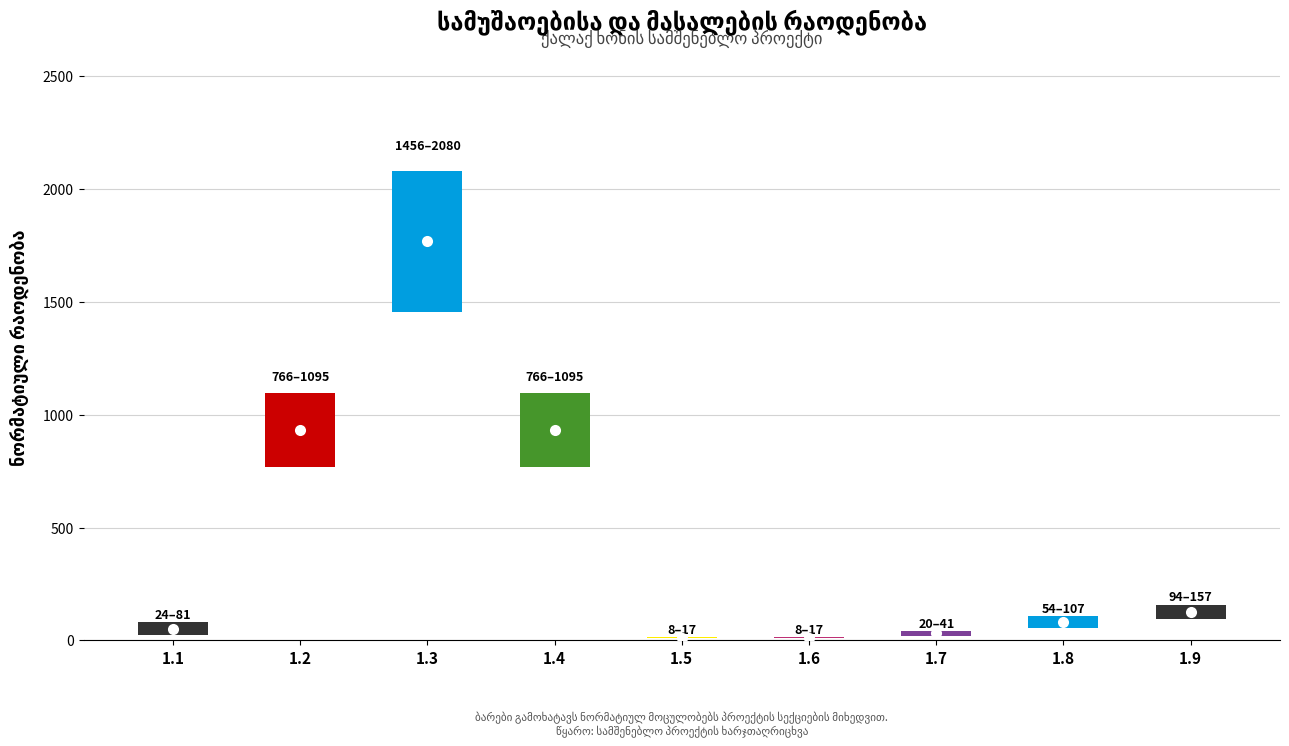

Reading right to left, extract all data points from this chart.

1.9=156.6	1.8=107.0	1.7=40.8	1.6=17.0	1.5=17.0	1.4=1094.7	1.3=2079.9	1.2=1094.7	1.1=80.5